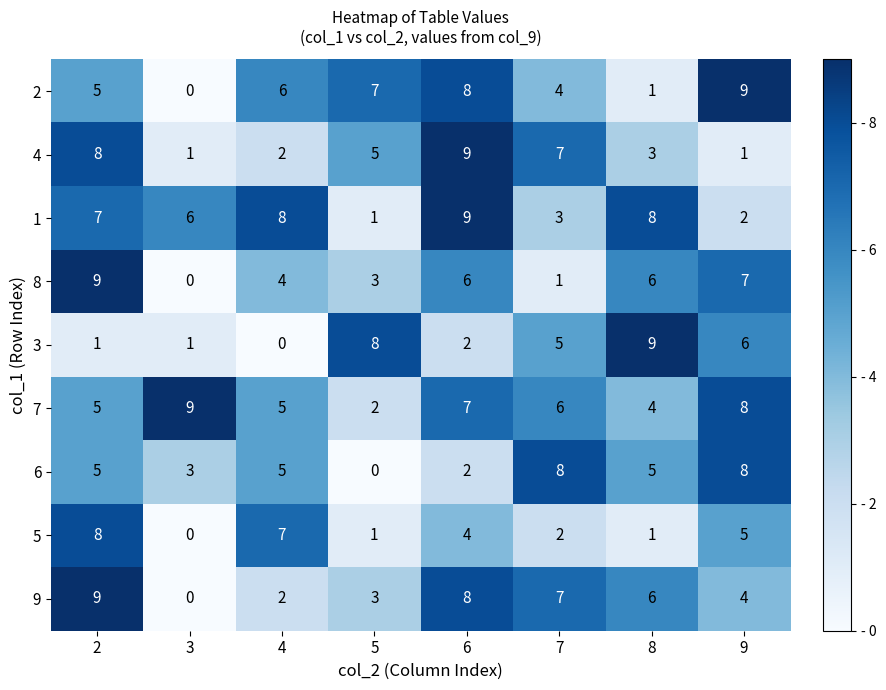

The value of 3 at 9 is 6. True or false?

True